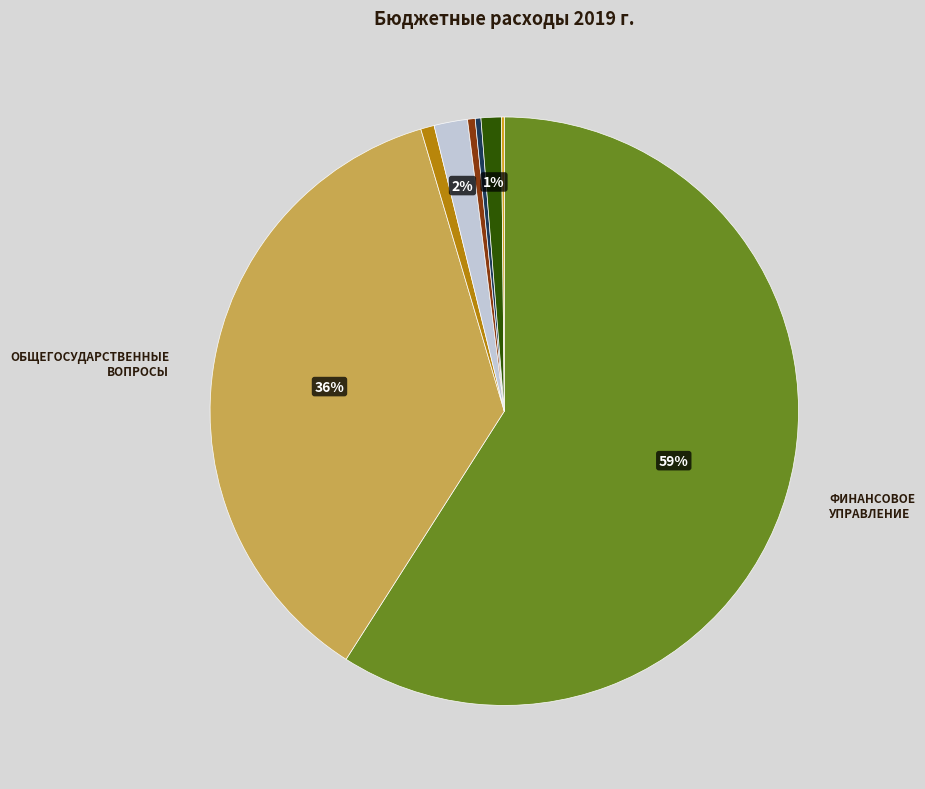

Is there any slice that represents more than half of the pie?

Yes